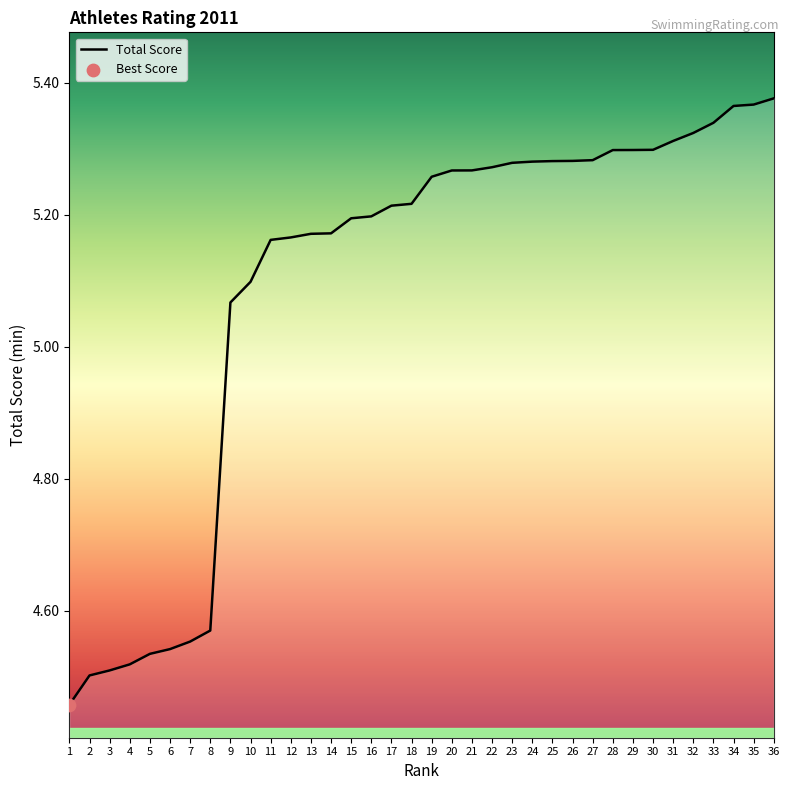

Between 26 and 5, which is larger?

26